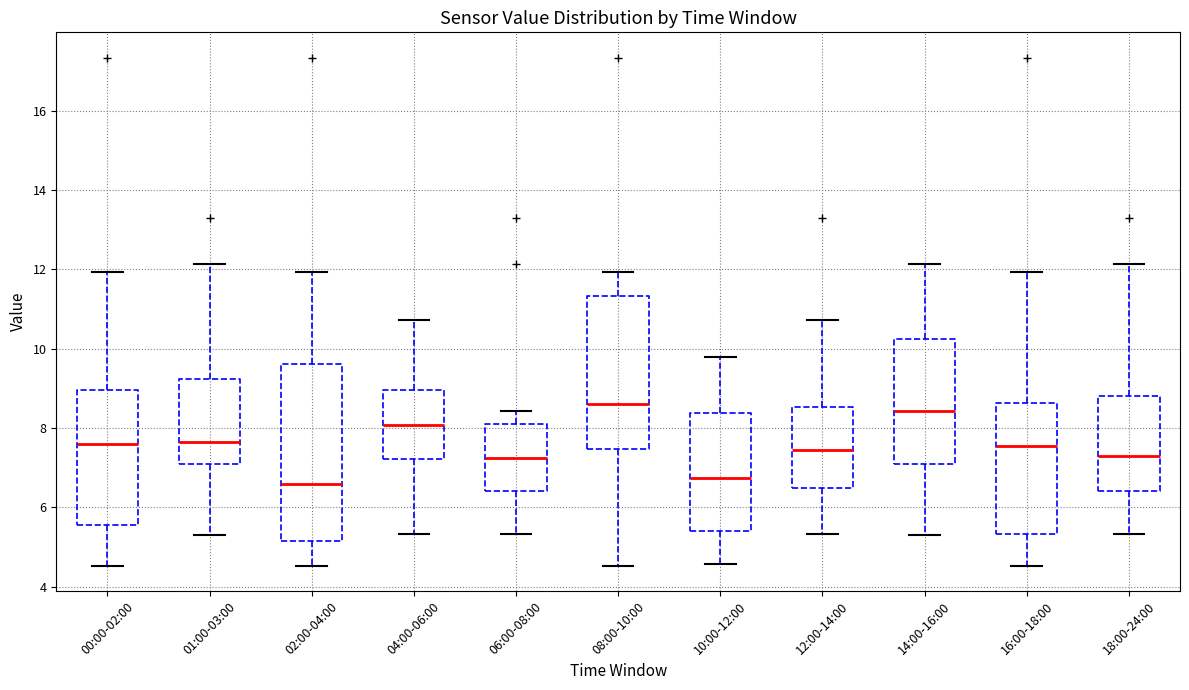

Comparing the boxes themselves (not the whiskers), which one is the tallest?

02:00-04:00